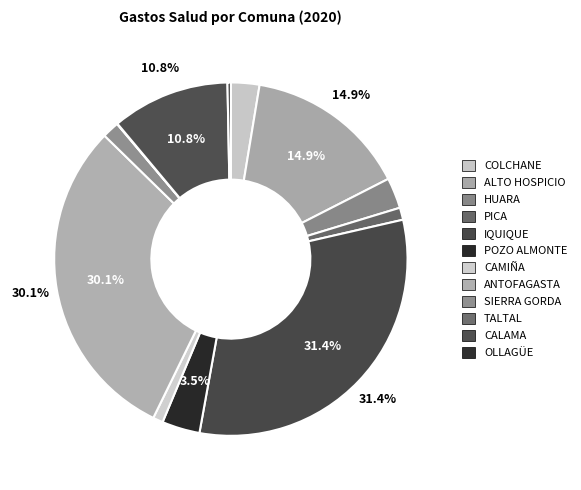

Does POZO ALMONTE account for over 50% of the chart?

No